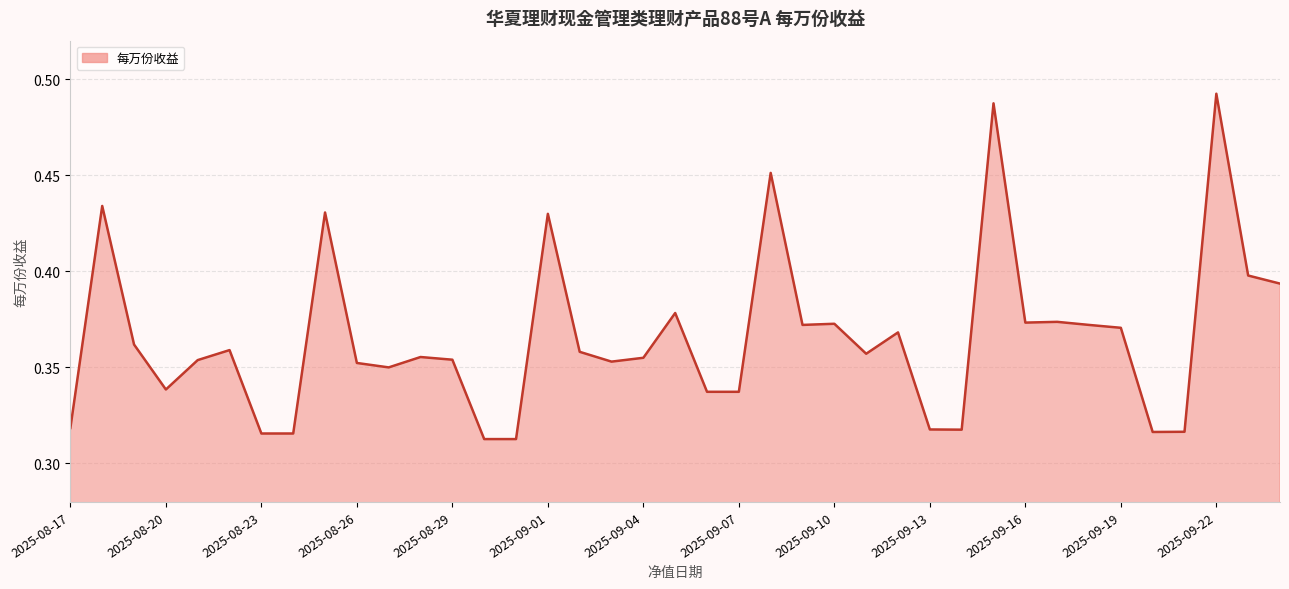

Reading left to right, transcribe all the data shown in this chart.

0.3	0.4	0.4	0.3	0.4	0.4	0.3	0.3	0.4	0.4	0.3	0.4	0.4	0.3	0.3	0.4	0.4	0.4	0.4	0.4	0.3	0.3	0.5	0.4	0.4	0.4	0.4	0.3	0.3	0.5	0.4	0.4	0.4	0.4	0.3	0.3	0.5	0.4	0.4